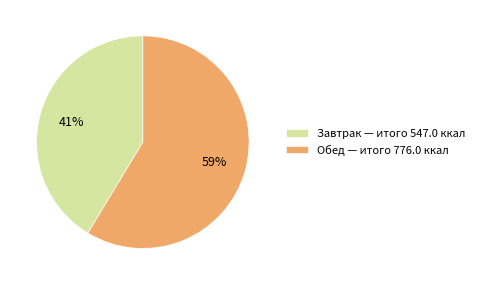

What percentage is the Завтрак slice, to the nearest percent?

41%